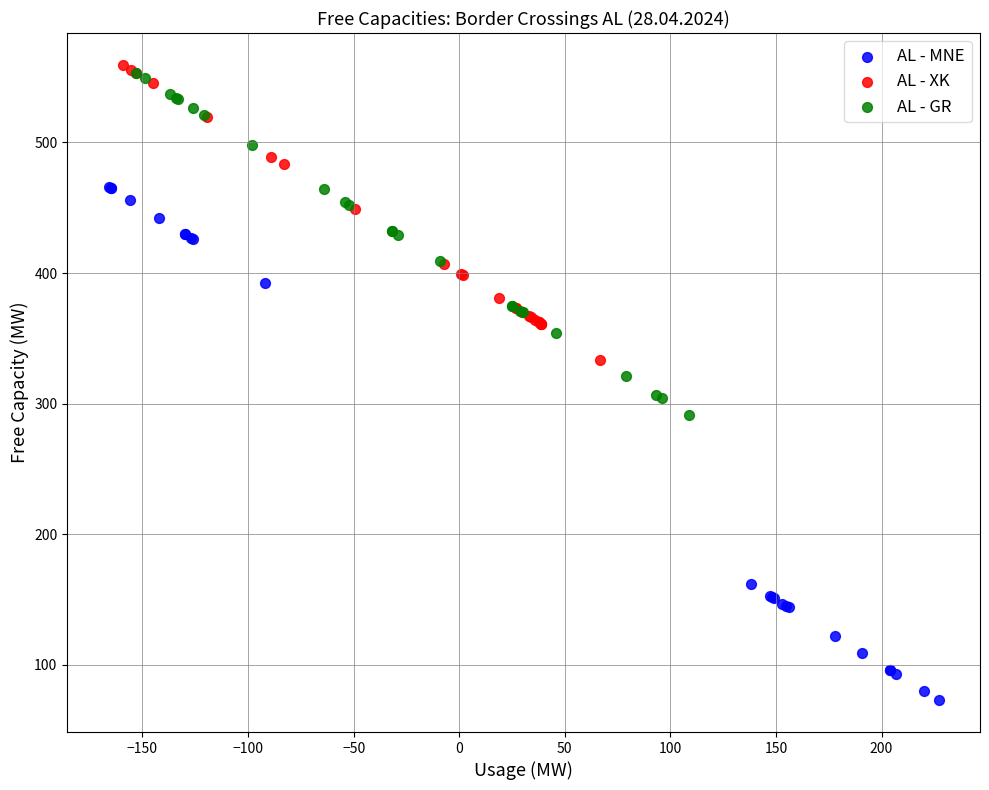

Which series contains the highest Y value?

AL - XK